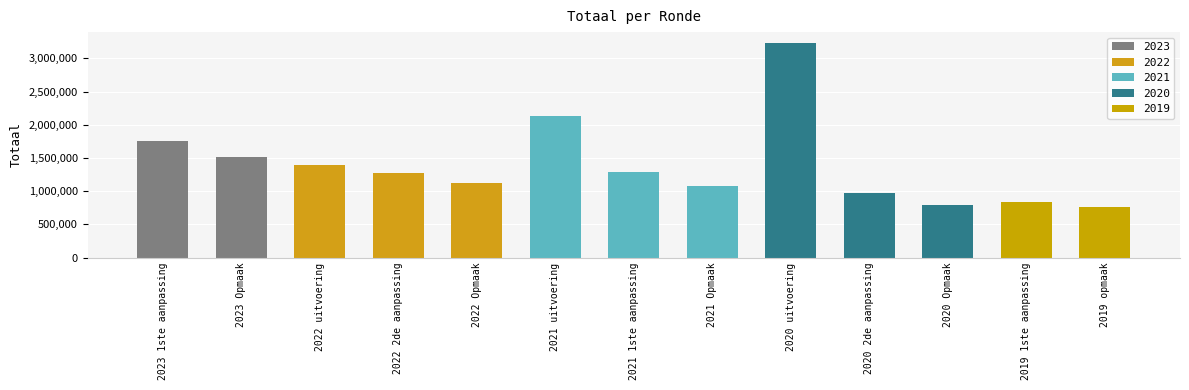

Which has a higher value, 2021 uitvoering or 2021 1ste aanpassing?

2021 uitvoering